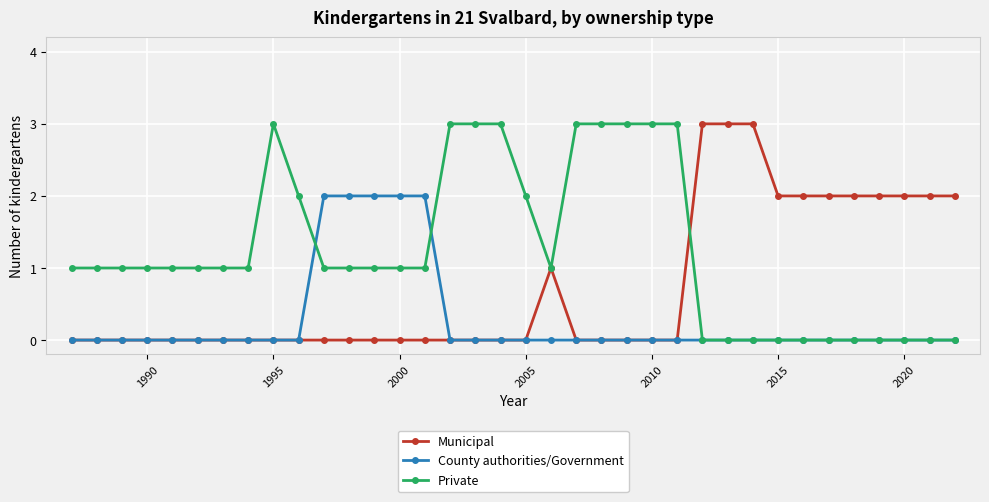

What is the highest value of the Private series?

3